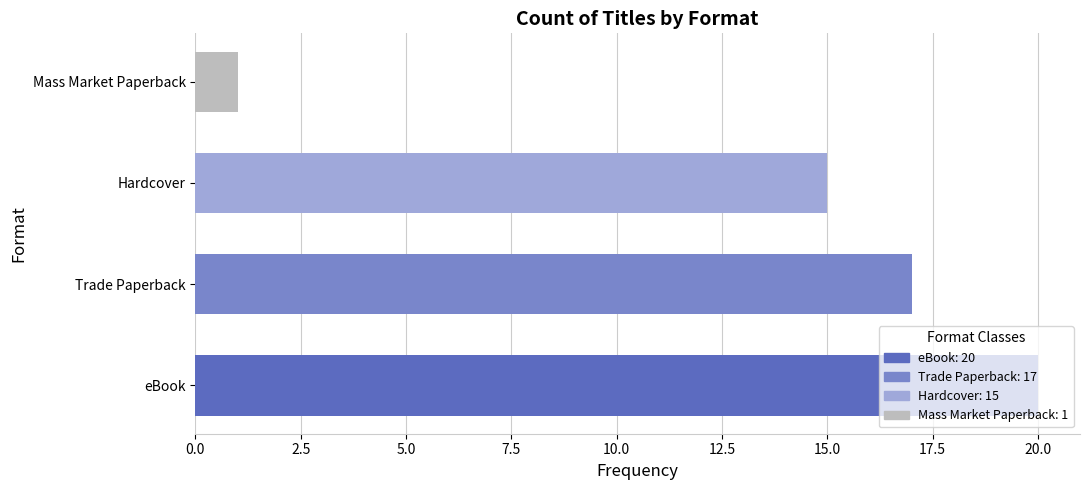

Rank the categories by value from lowest to highest.

Mass Market Paperback, Hardcover, Trade Paperback, eBook